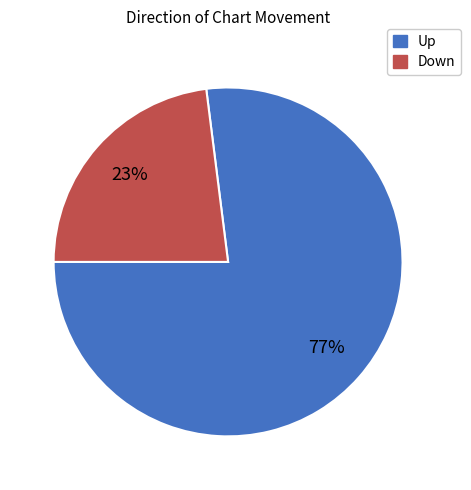

How many segments does this pie chart have?

2